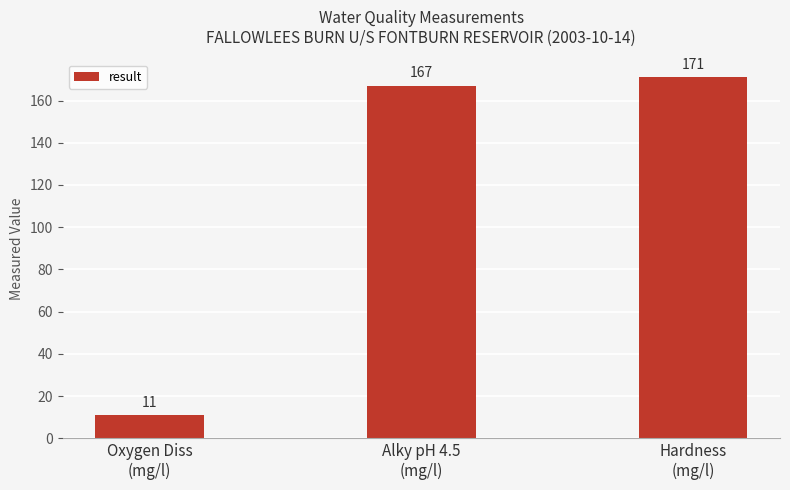

Rank the categories by value from lowest to highest.

Oxygen Diss
(mg/l), Alky pH 4.5
(mg/l), Hardness
(mg/l)